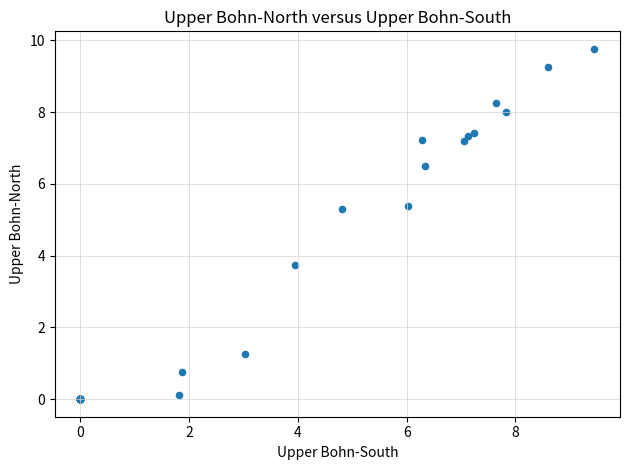

What Y value in the scatter plot is closest to 4?

3.7